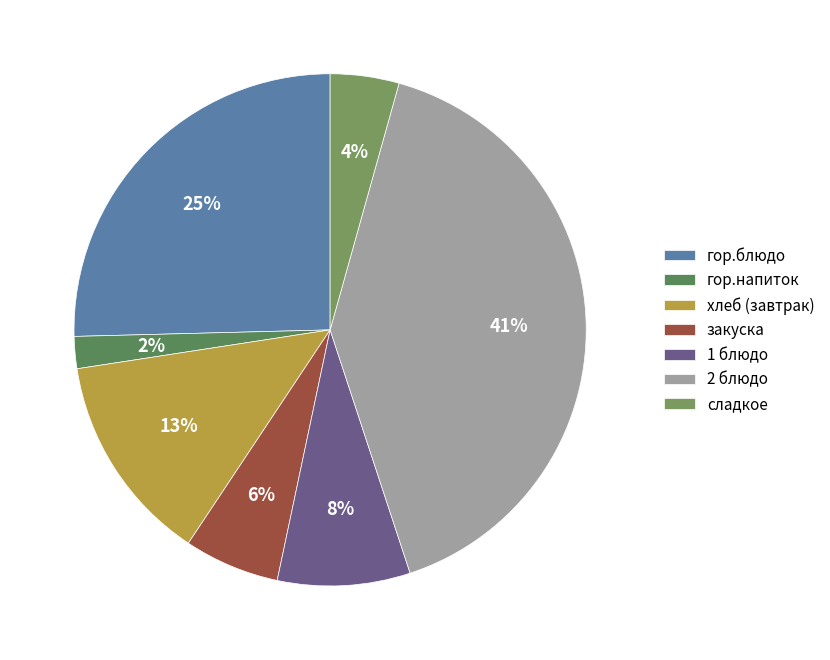

What is the largest slice in the pie chart?

2 блюдо